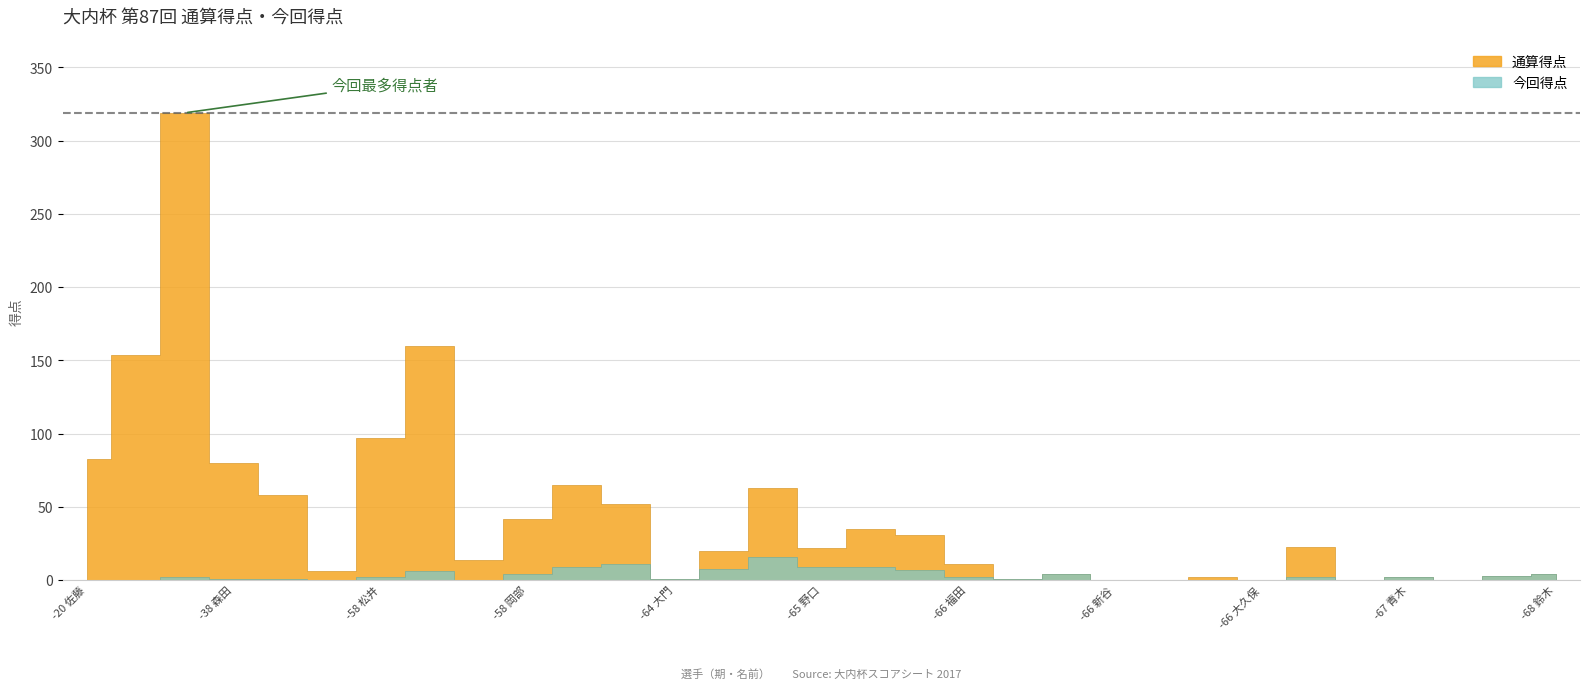

Does the chart have visible grid lines?

Yes